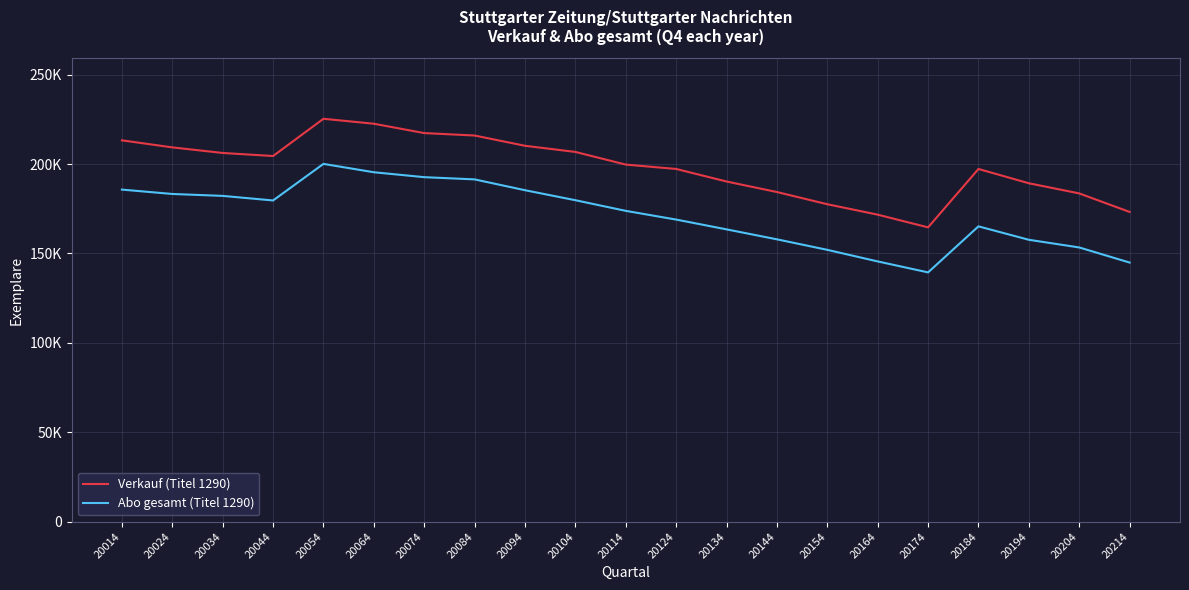

In Verkauf (Titel 1290), how many points are higher than both neighbors (excluding endpoints)?

2